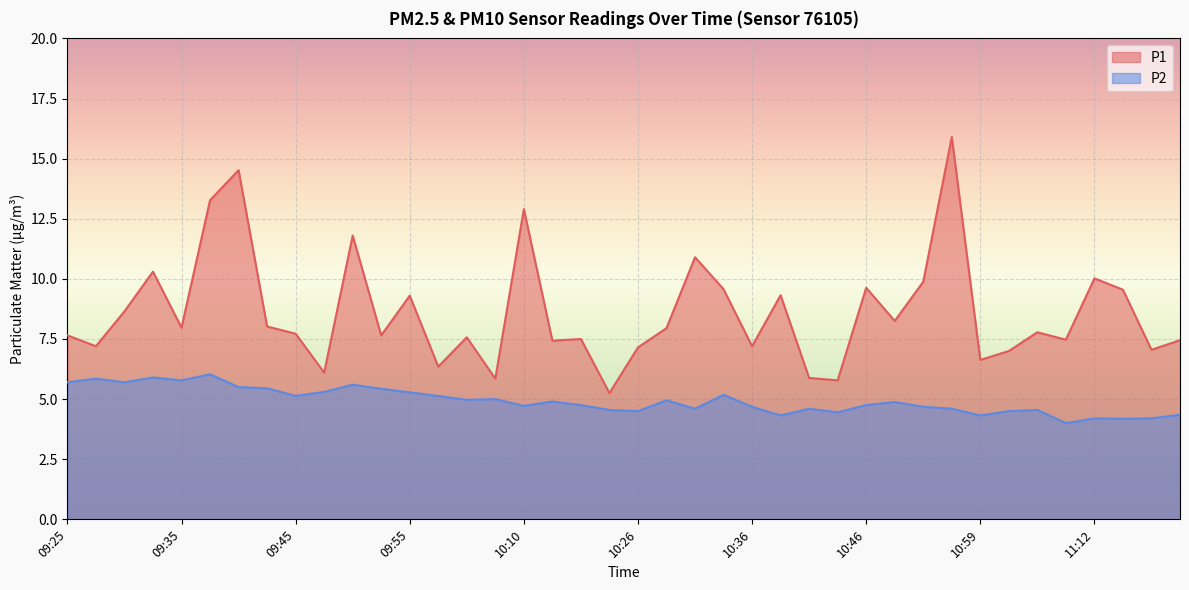

True or false: P2 has a value of 4.2 at 11:12.

True